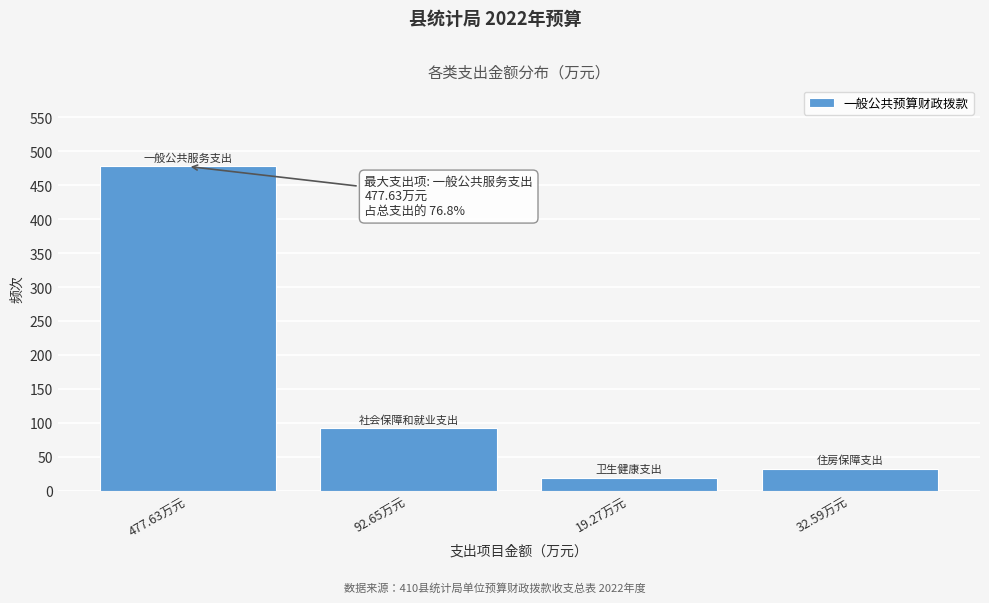

Reading left to right, transcribe all the data shown in this chart.

477.6	92.7	19.3	32.6